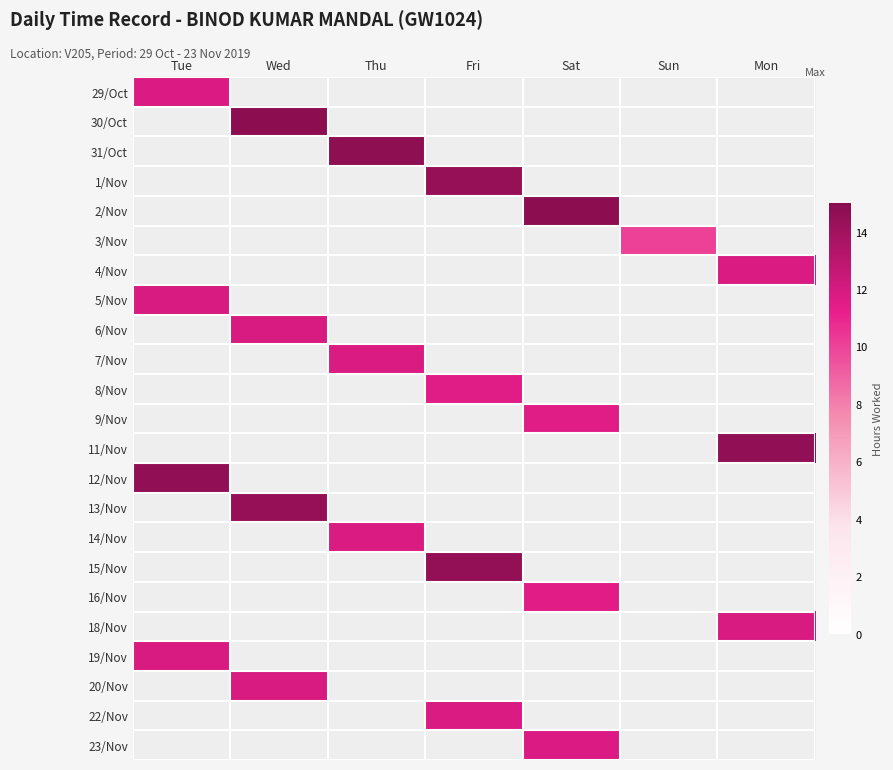

What is the total value across all series at Sat?

49.6